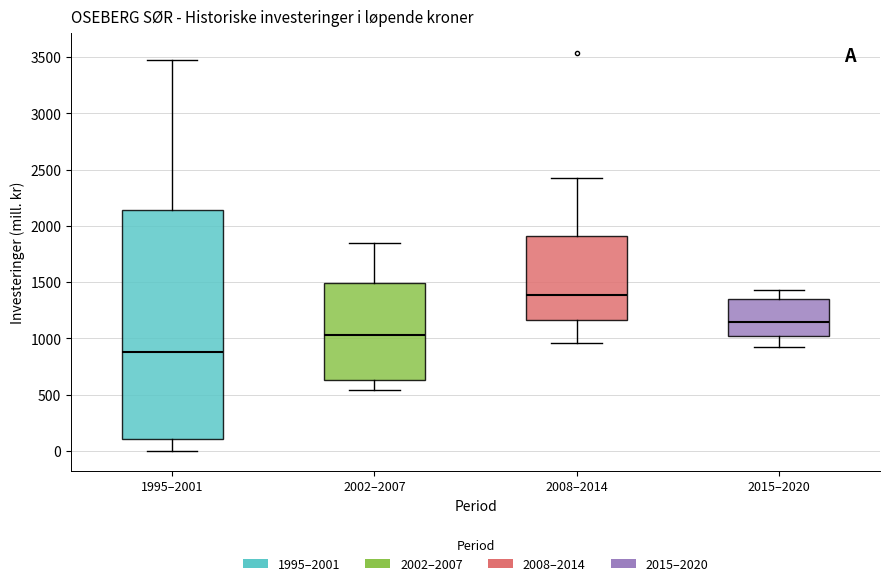

Reading left to right, read every box against the y-axis: the position of its median line, the range the box covers, and the ends of its whiskers. The values are not printed on the chart, so give them approximately, as read against the axis.

1995–2001: median 900, box 100 to 2150, whiskers 0 to 3450
2002–2007: median 1050, box 650 to 1500, whiskers 550 to 1850
2008–2014: median 1400, box 1150 to 1900, whiskers 950 to 2450
2015–2020: median 1150, box 1000 to 1350, whiskers 900 to 1450